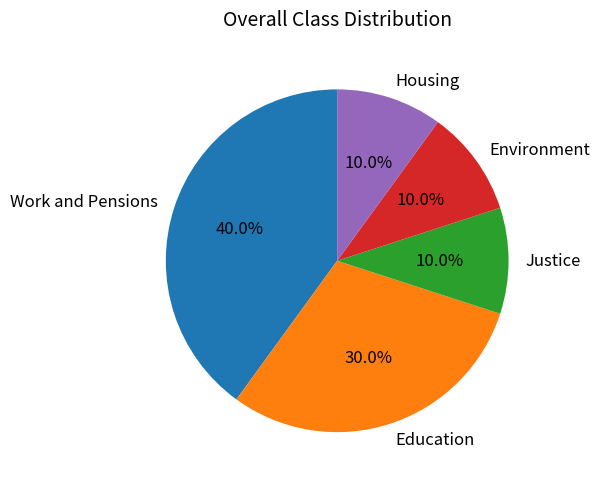

To the nearest percent, what is the difference between the Work and Pensions and Justice slice percentages?

30%